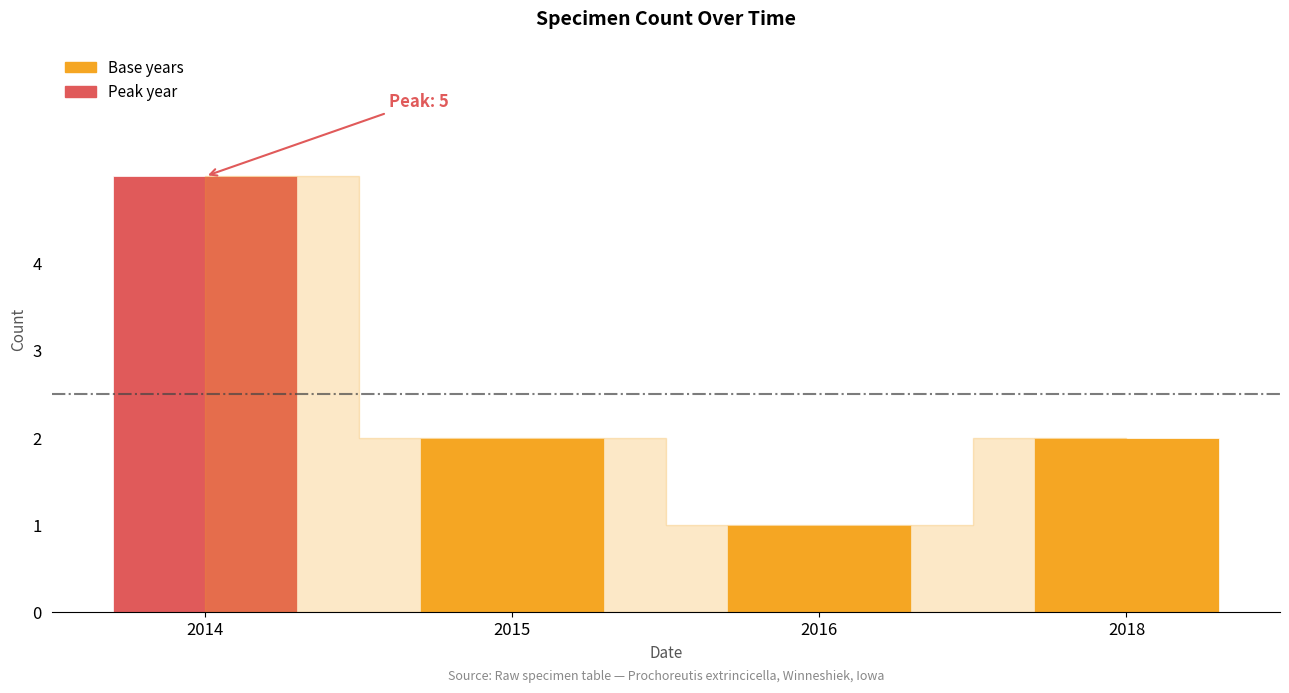

Does the chart contain stacked bars?

No